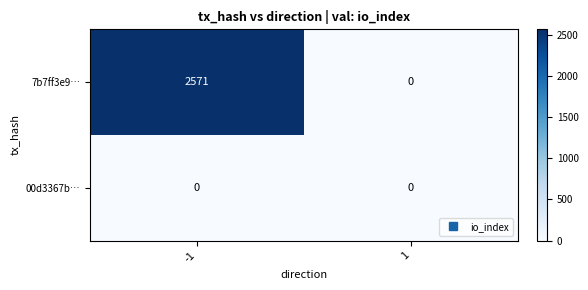

The value of 00d3367b… at -1 is 0. True or false?

True